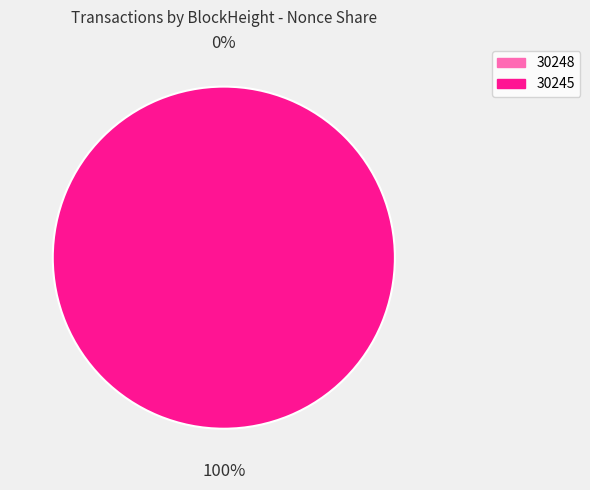

What percentage is the 30245 slice, to the nearest percent?

100%